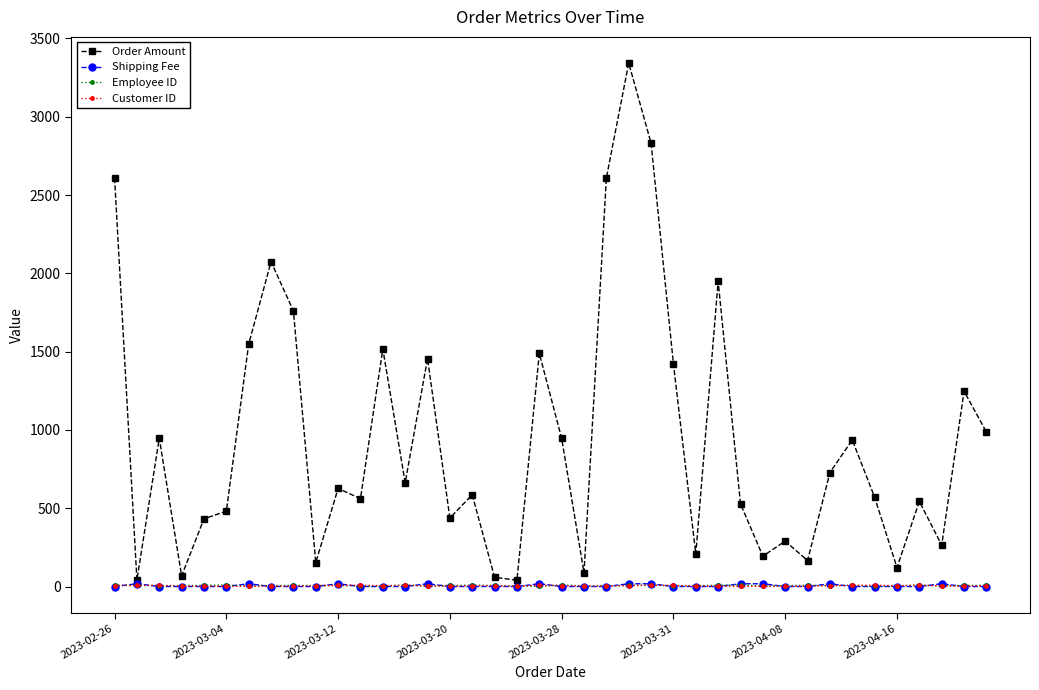

Which series has the largest total across all categories?

Order Amount